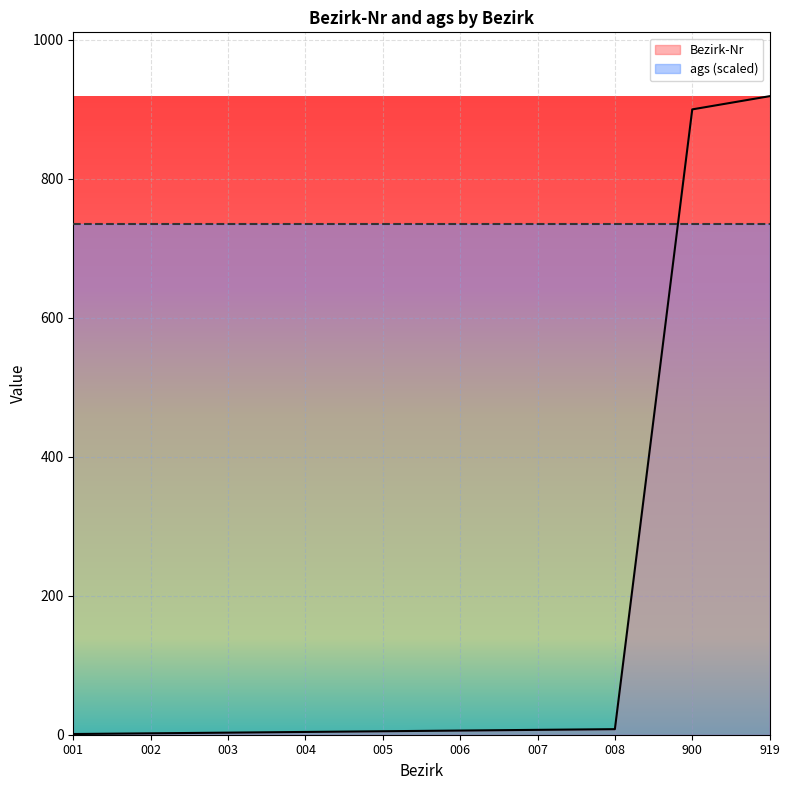

What is the change in value from 001 to 007?

+6